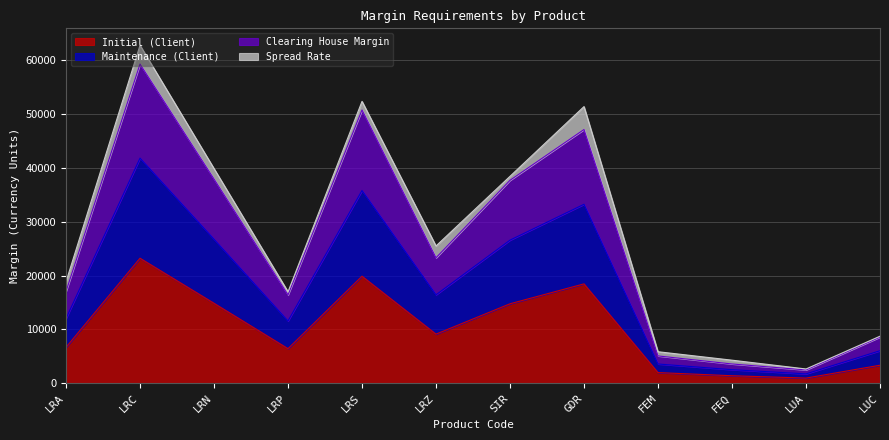

True or false: Maintenance (Client) has a value of 12040 at LRA.

True